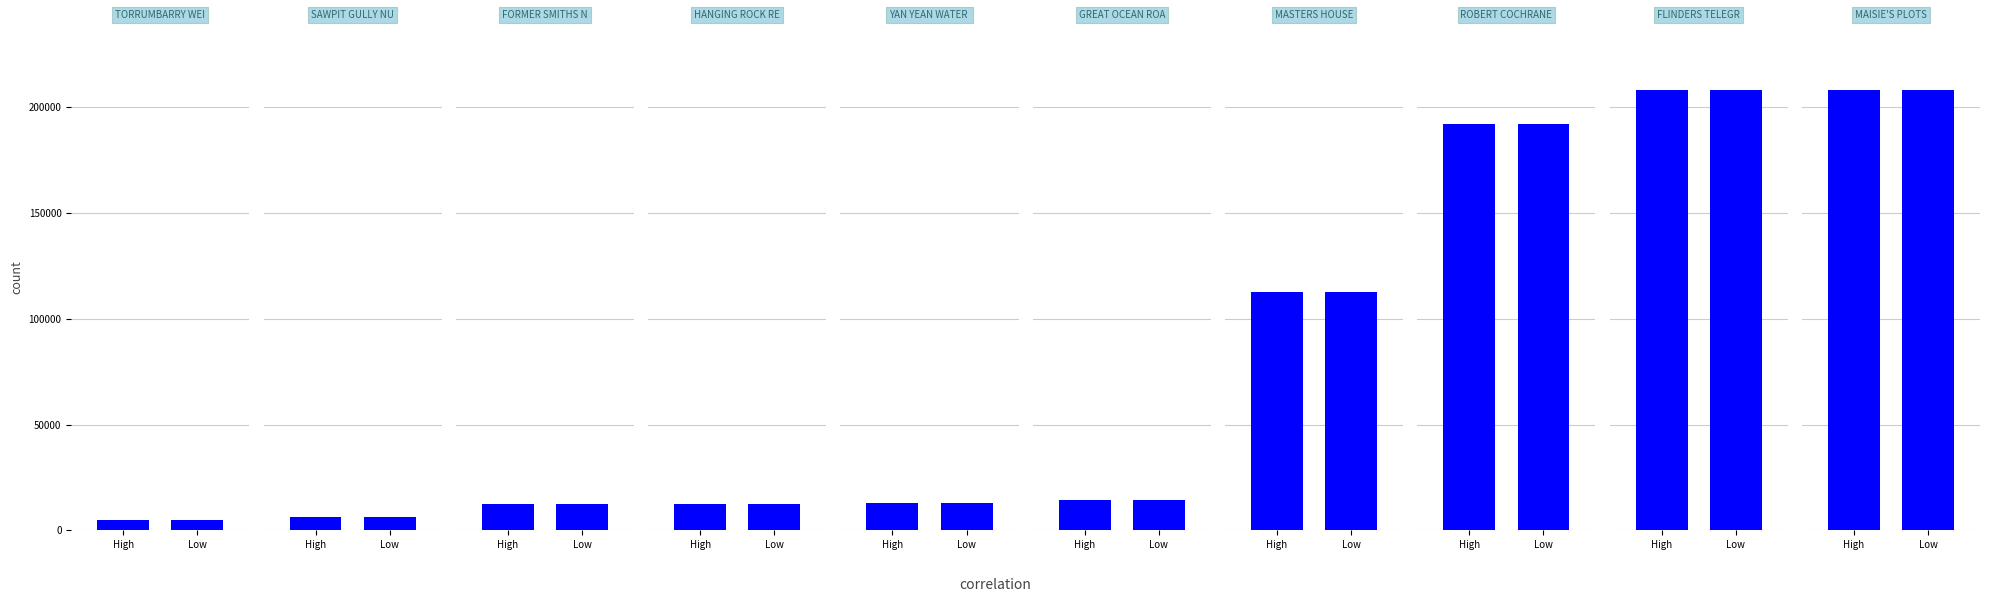

What is the difference between the maximum and minimum values?

203750